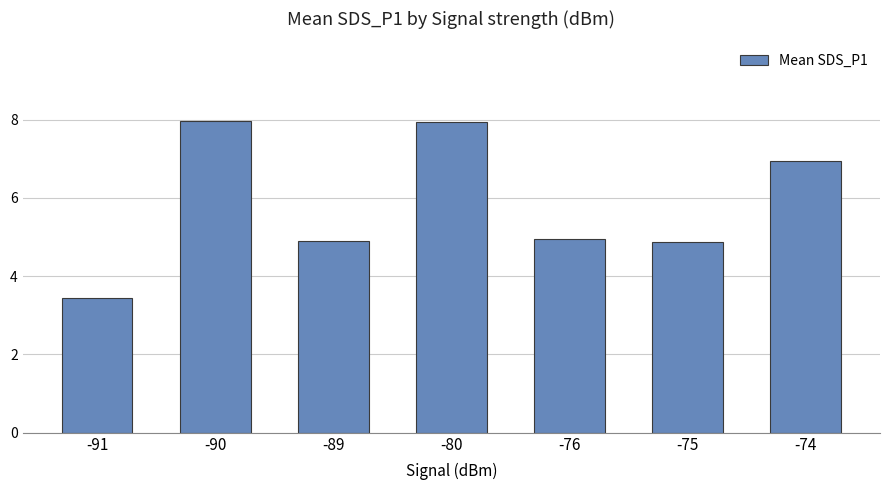

Reading left to right, what are all the values shown in this chart?

-91=3.5	-90=8.0	-89=4.9	-80=7.9	-76=4.9	-75=4.9	-74=7.0